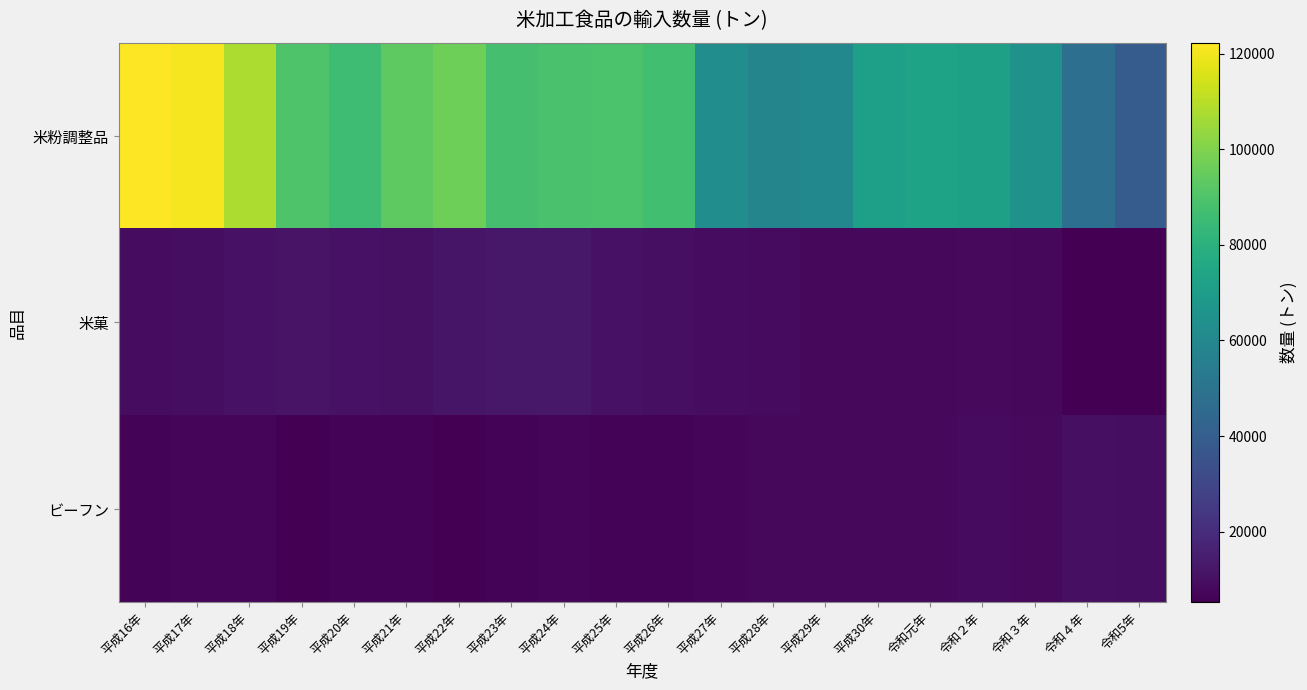

Reading left to right, transcribe all the data shown in this chart.

米粉調整品: 平成16年=122324.0	平成17年=120633.0	平成18年=107790.0	平成19年=90201.0	平成20年=85889.0	平成21年=93055.0	平成22年=96712.0	平成23年=88014.7	平成24年=88771.0	平成25年=89239.6	平成26年=86685.3	平成27年=62469.0	平成28年=58493.0	平成29年=59677.5	平成30年=71203.1	令和元年=73291.2	令和２年=71811.5	令和３年=65327.3	令和４年=47864.5	令和5年=39206.7
米菓: 平成16年=9023.0	平成17年=9475.0	平成18年=10786.0	平成19年=11594.0	平成20年=11044.0	平成21年=10723.6	平成22年=11811.0	平成23年=12916.4	平成24年=12935.0	平成25年=11044.0	平成26年=9871.0	平成27年=9027.0	平成28年=8611.2	平成29年=7668.6	平成30年=7953.6	令和元年=7909.6	令和２年=8050.1	令和３年=7964.6	令和４年=5242.0	令和5年=5289.1
ビーフン: 平成16年=6249.0	平成17年=7517.0	平成18年=7208.0	平成19年=5607.0	平成20年=6453.0	平成21年=6194.5	平成22年=5674.0	平成23年=6339.5	平成24年=6632.0	平成25年=6195.0	平成26年=6479.4	平成27年=7010.0	平成28年=7555.1	平成29年=7671.1	平成30年=7773.5	令和元年=7568.1	令和２年=8464.4	令和３年=8418.3	令和４年=10159.9	令和5年=9724.6